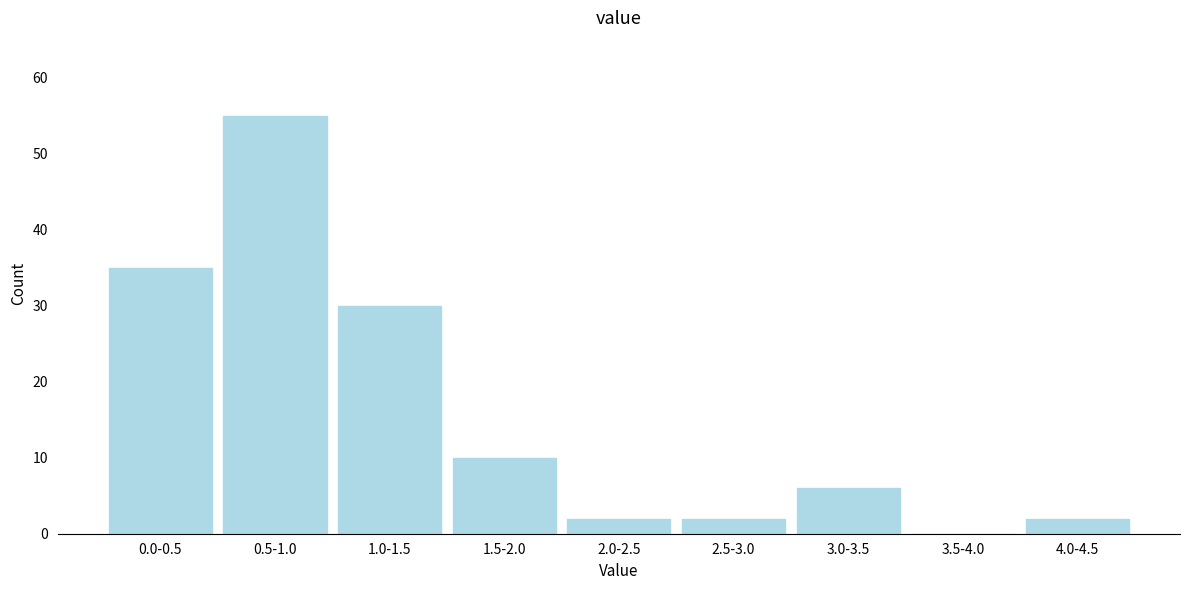

Reading right to left, what are all the values shown in this chart?

4.0-4.5=2	3.5-4.0=0	3.0-3.5=6	2.5-3.0=2	2.0-2.5=2	1.5-2.0=10	1.0-1.5=30	0.5-1.0=55	0.0-0.5=35